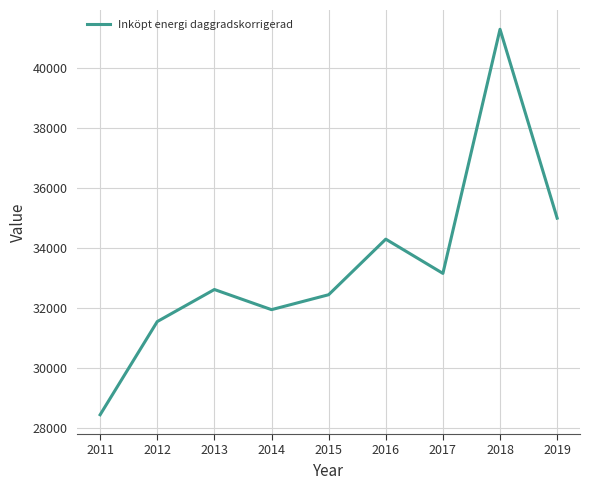

Does the chart display data point markers on the line(s)?

No